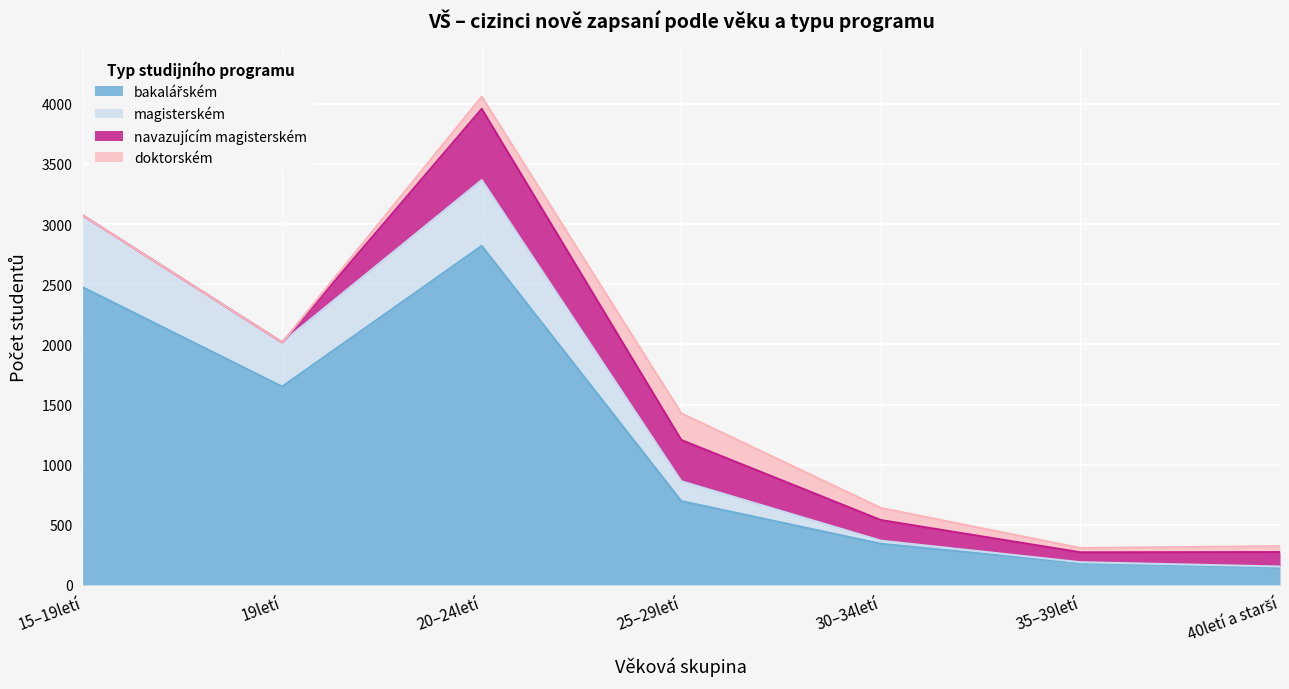

What is the average value of the bakalářském series?

1187